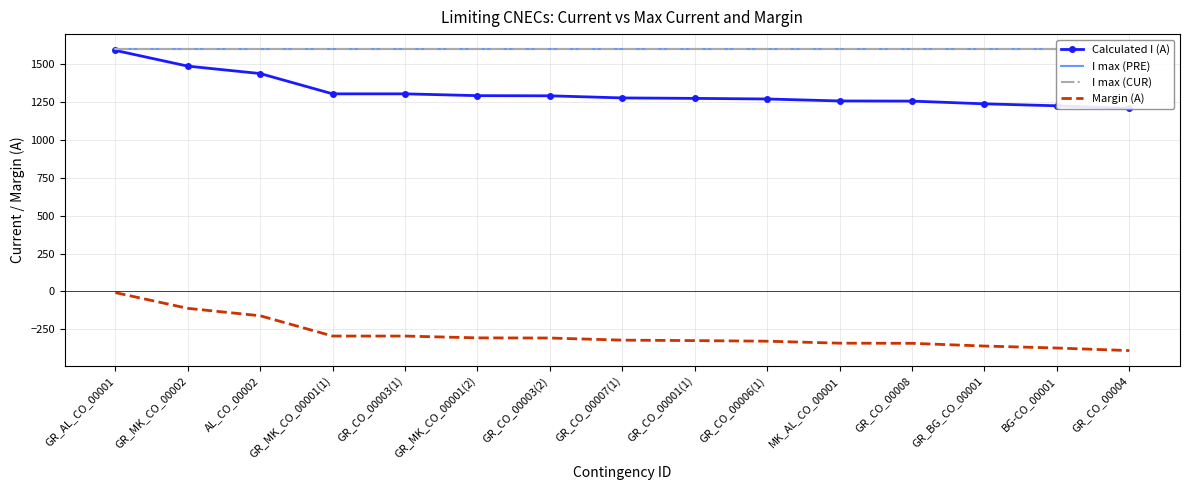

True or false: I max (CUR) has a value of 989 at GR_CO_00006(1).

False